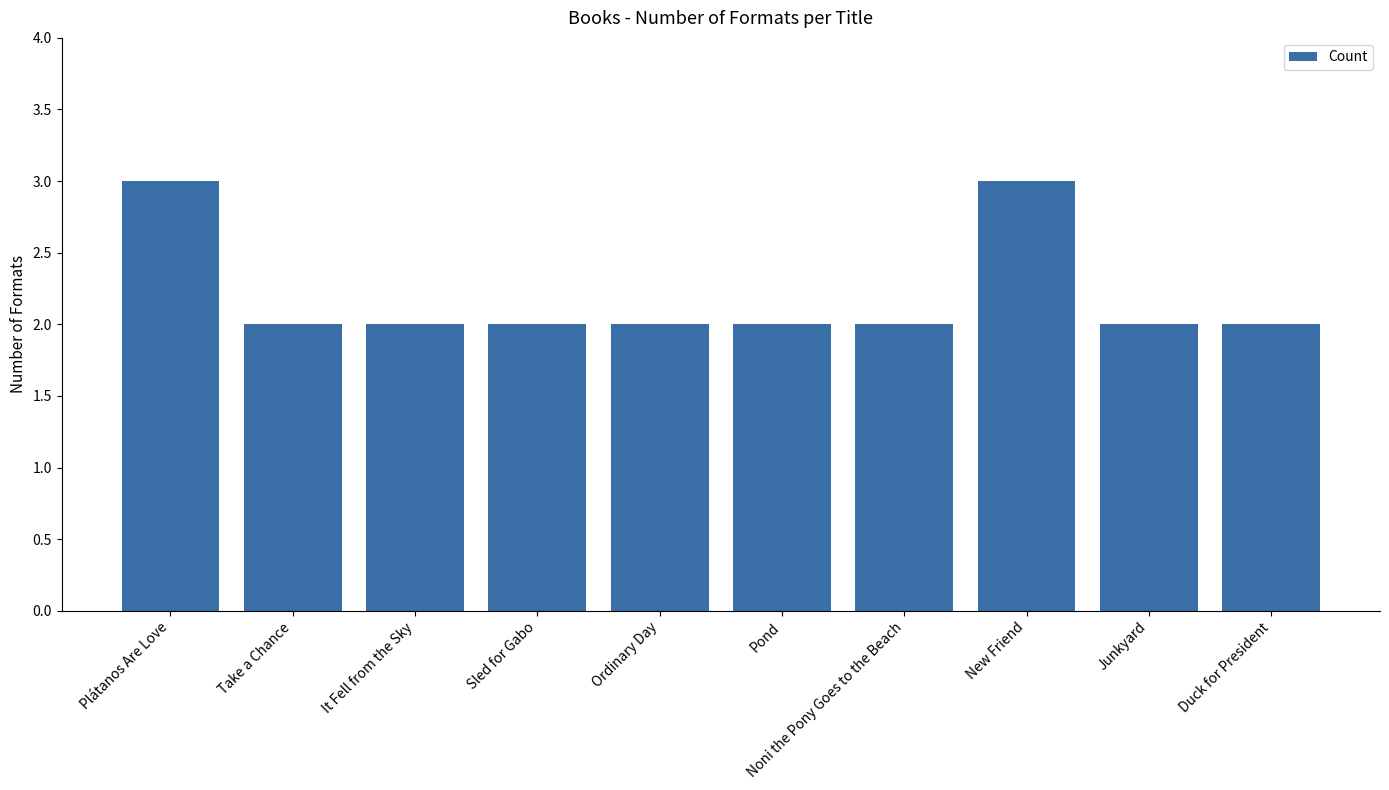

Is it true that the value at It Fell from the Sky is 2?

True